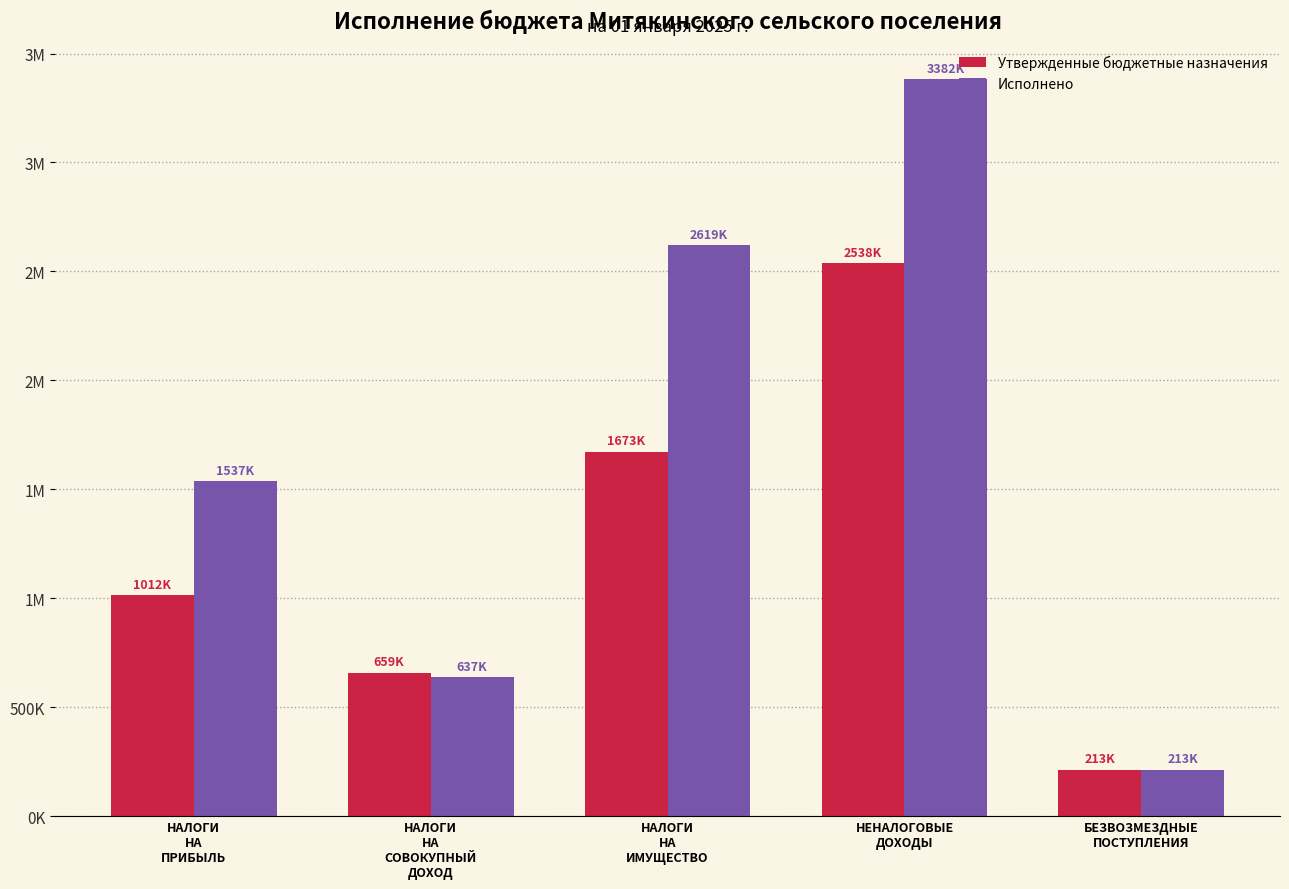

Which series has the largest total across all categories?

Исполнено